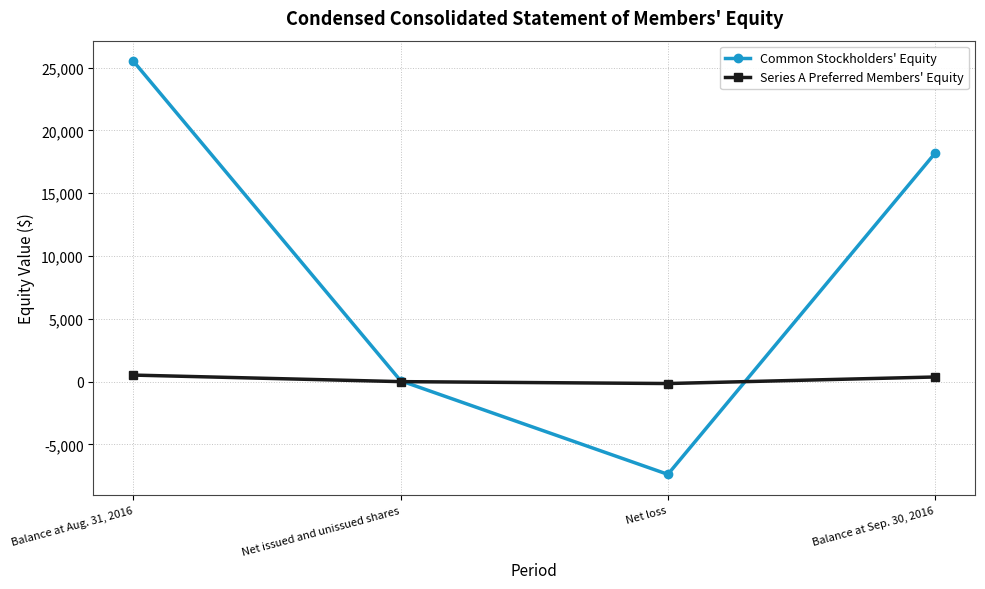

At which category is the sum across all series the highest?

Balance at Aug. 31, 2016